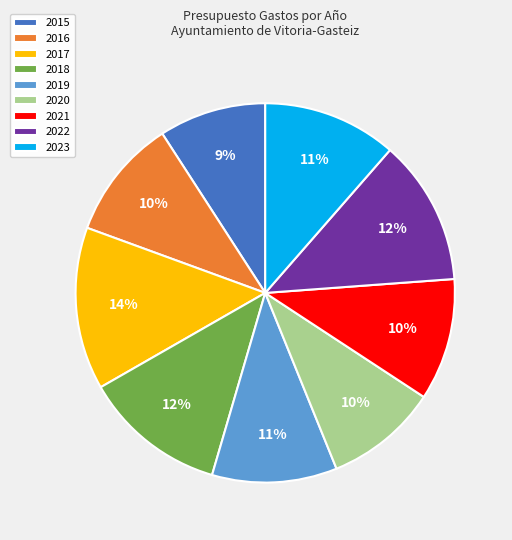

Which slice is the largest?

2017